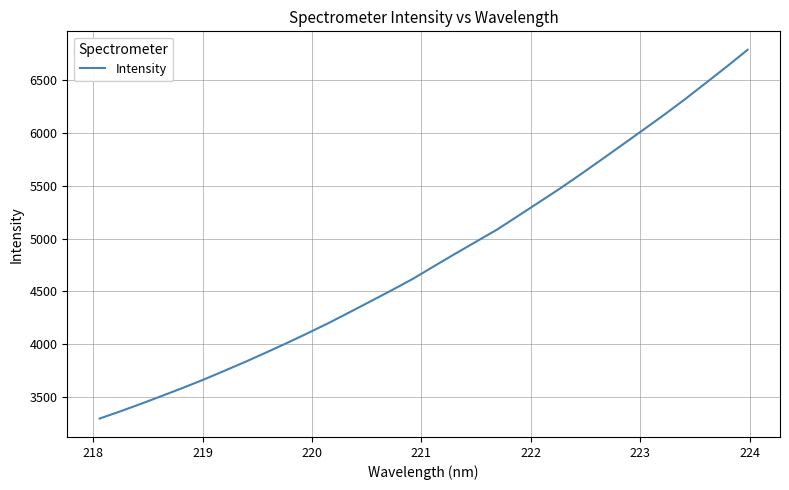

Does the chart have visible grid lines?

Yes